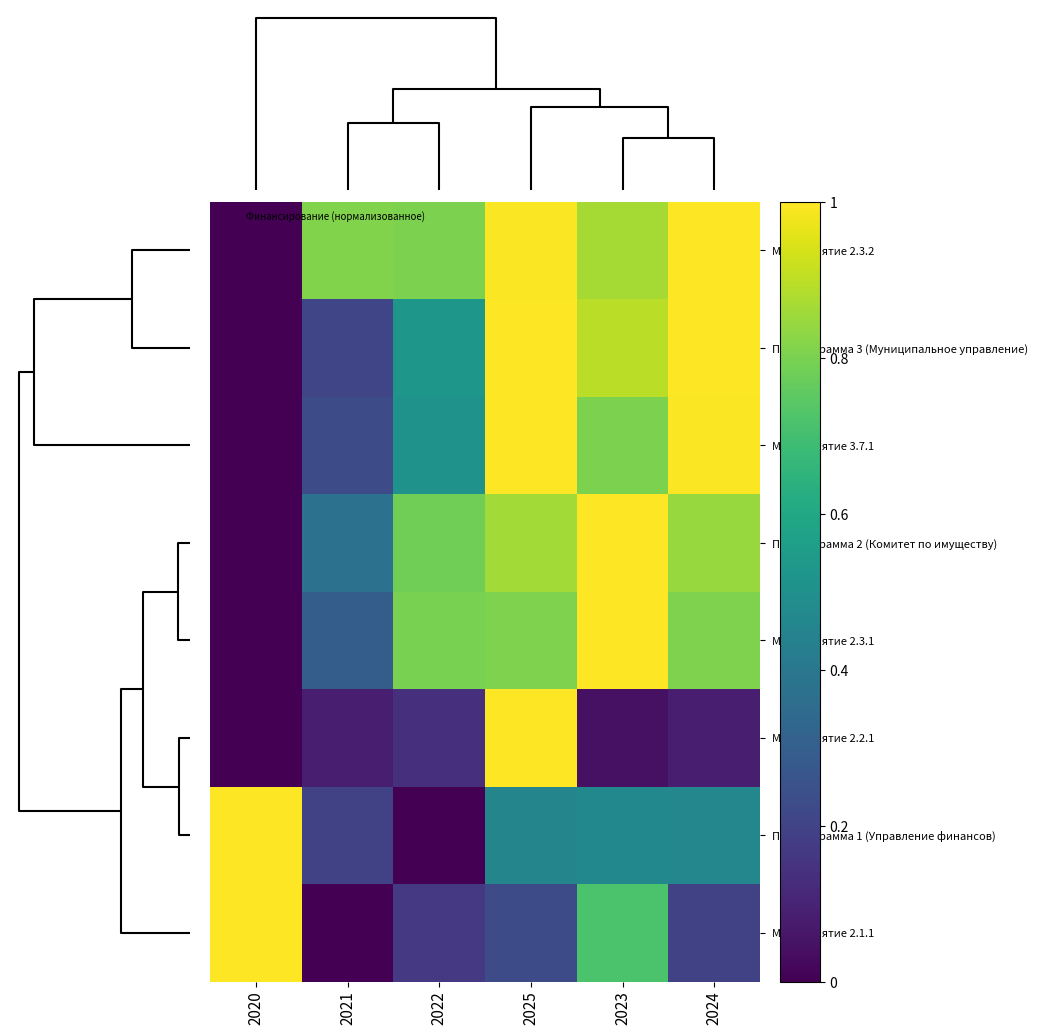

At which category is the sum across all series the highest?

2025